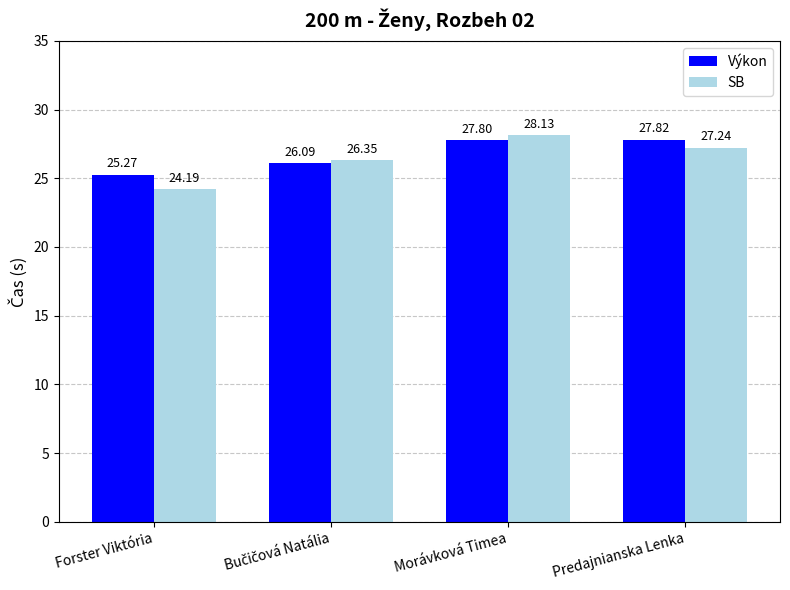

List the series in order of their peak value, lowest first.

Výkon, SB